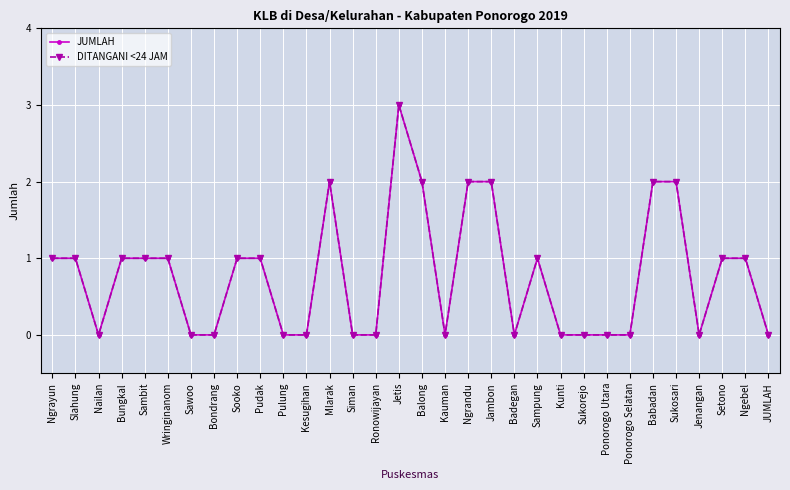

True or false: DITANGANI <24 JAM and JUMLAH intersect in this chart.

False